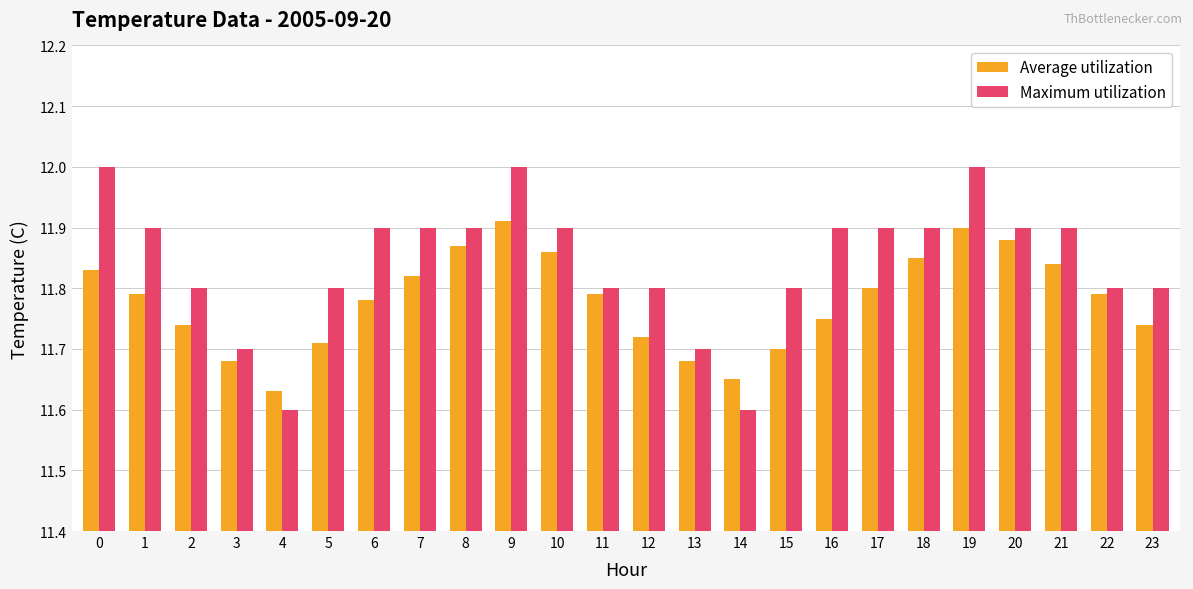

How many distinct data groups are displayed?

2